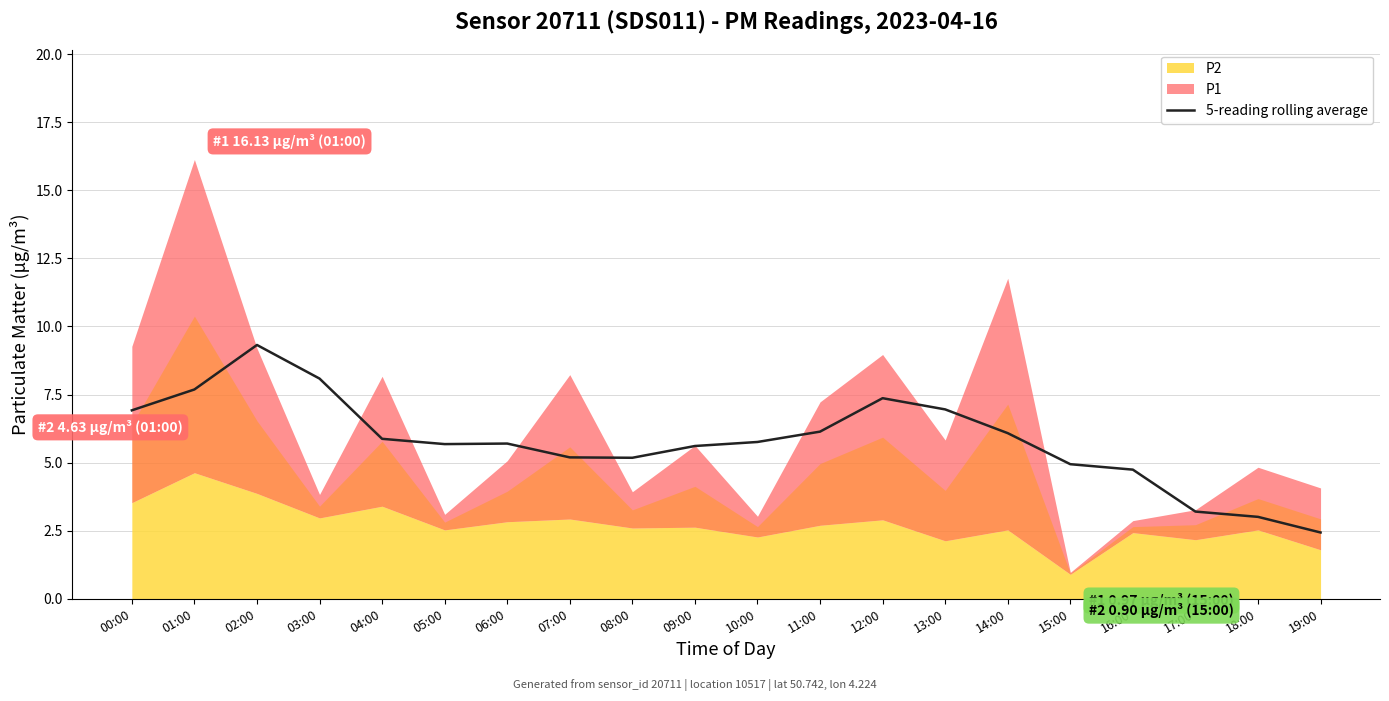

At which label is the value closest to 5?

15:00